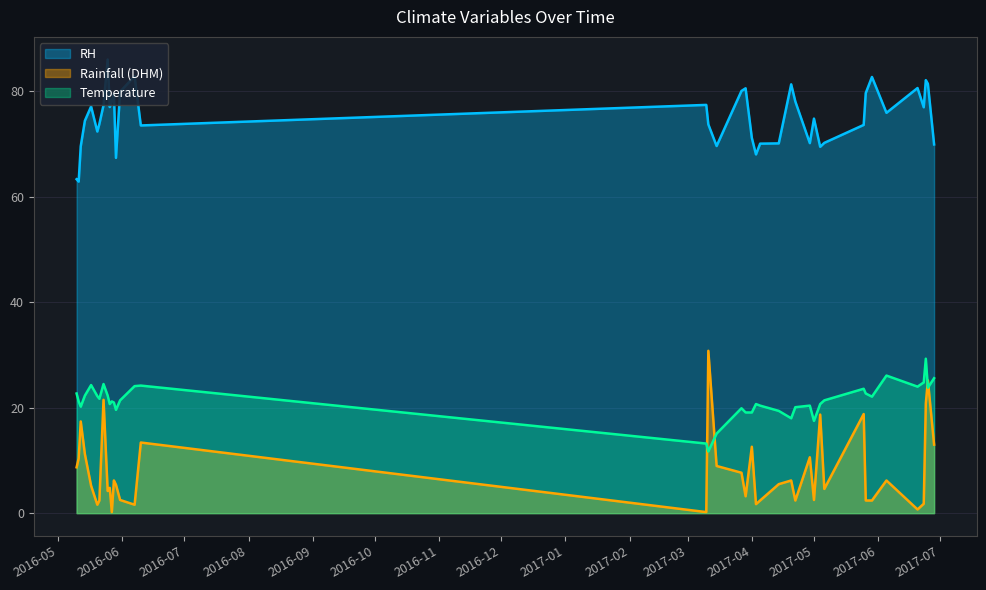

Is the value of Temperature at 2016-05-27 greater than the value of RH at 2017-03-29?

No